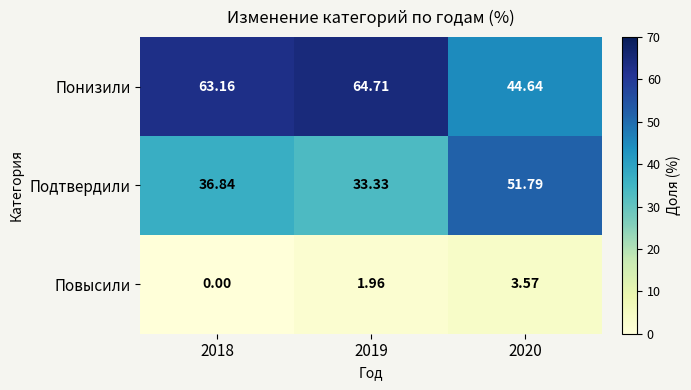

Which series has the widest spread of values?

Понизили